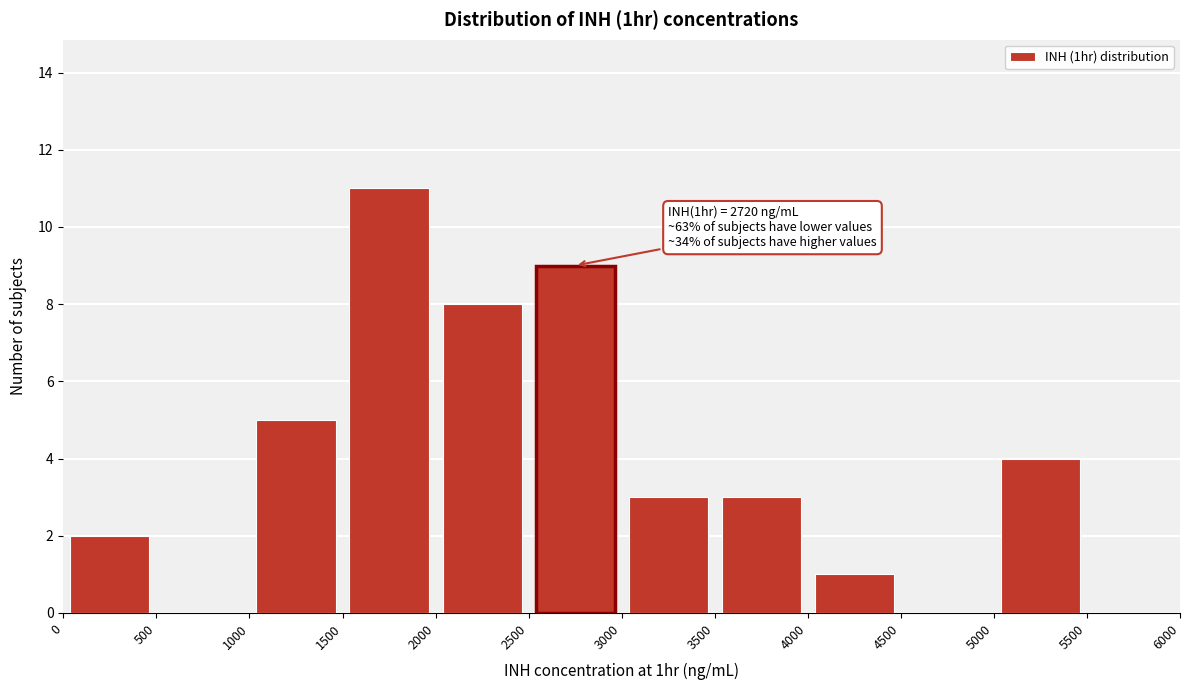

Over which range of the x-axis is the bar tallest?

1500 to 2000